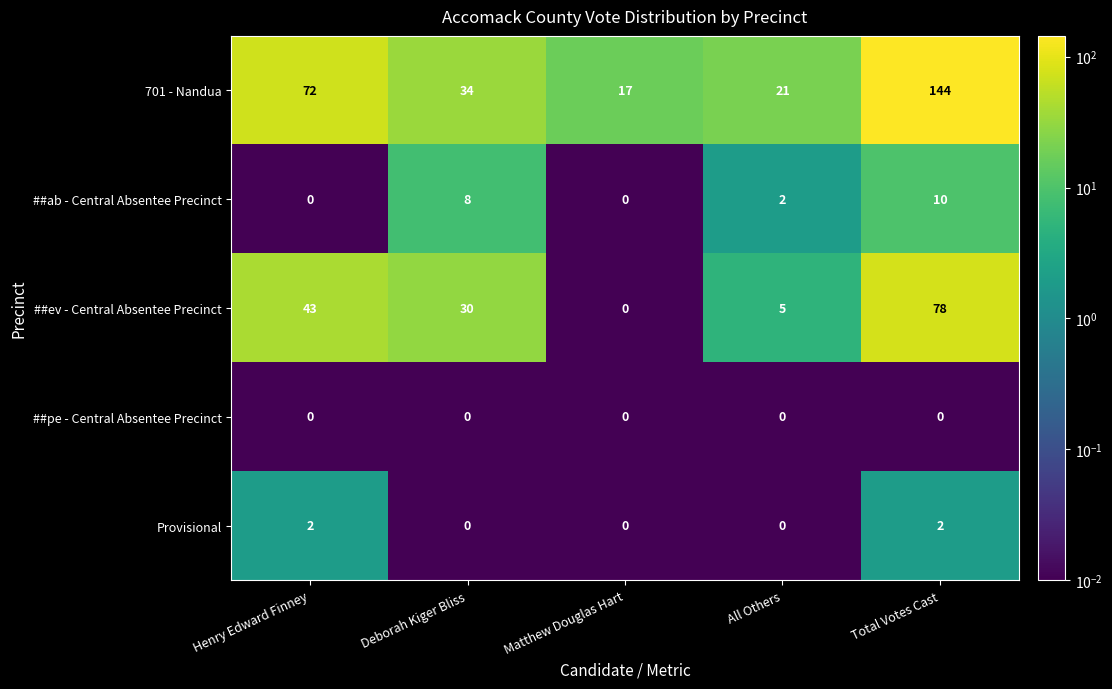

Count the Provisional values in the range 0 to 2.

5